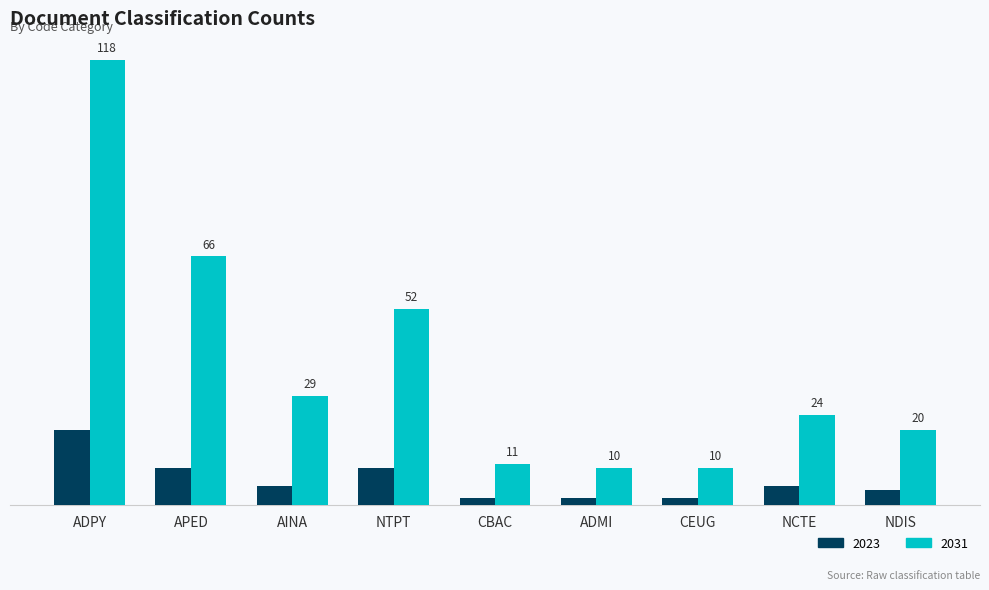

At which category does the chart reach its peak across all series?

ADPY